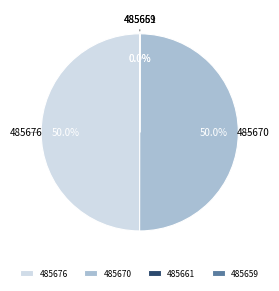

Approximately how many times larger is the value at 485670 compared to 485676?

1.0